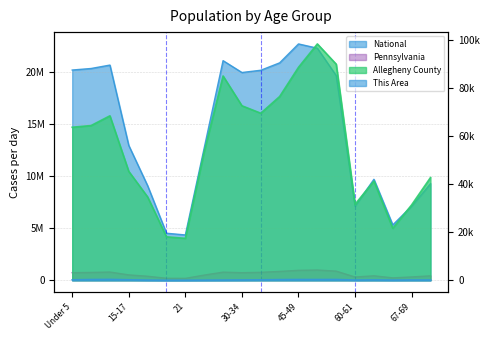

What is the difference between the National values at Under 5 and 30-34?

239263